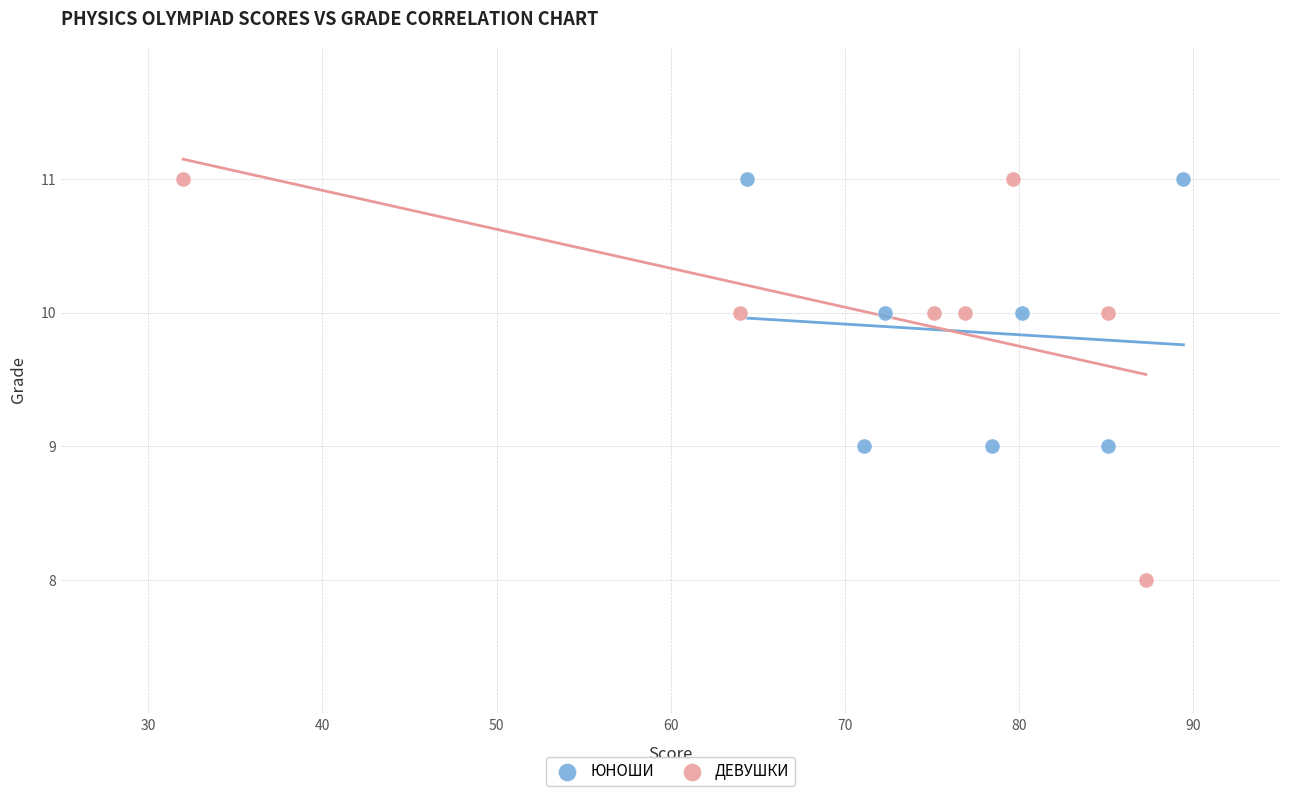

Which series has the largest Y range (max minus min)?

ДЕВУШКИ